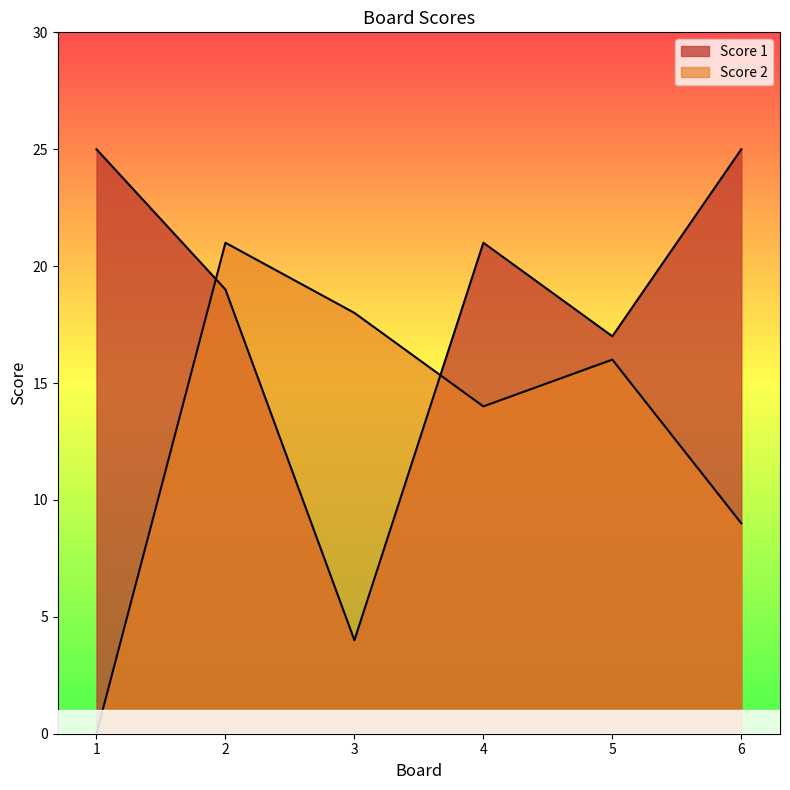

What is the maximum value shown in the chart?

25